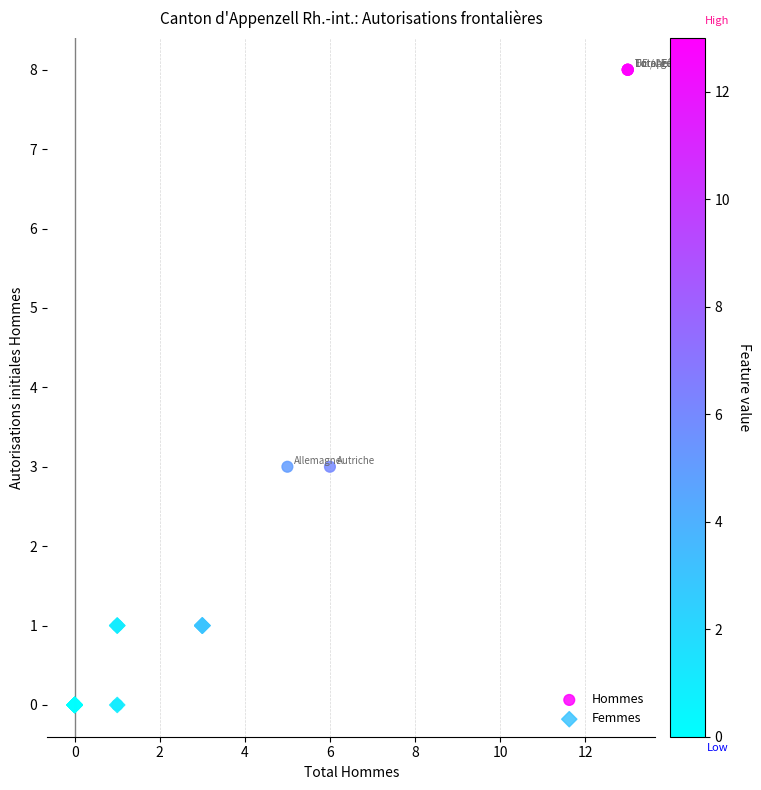

Which series reaches the maximum Y coordinate?

Hommes